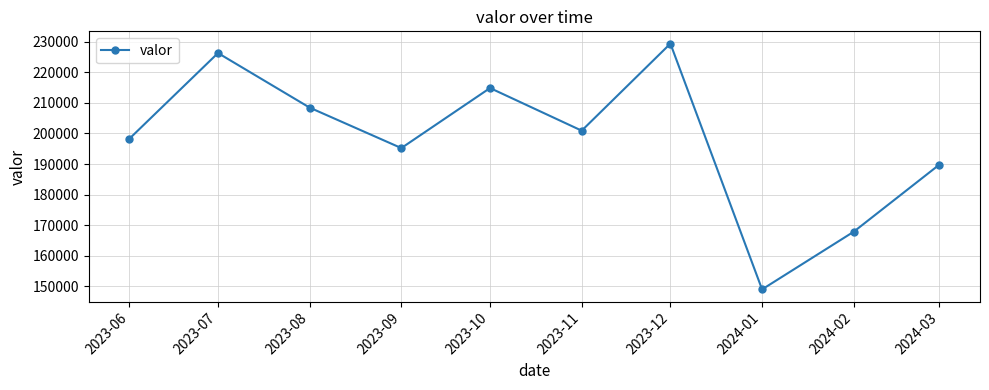

What is the value of the 8th point from the left?

148969